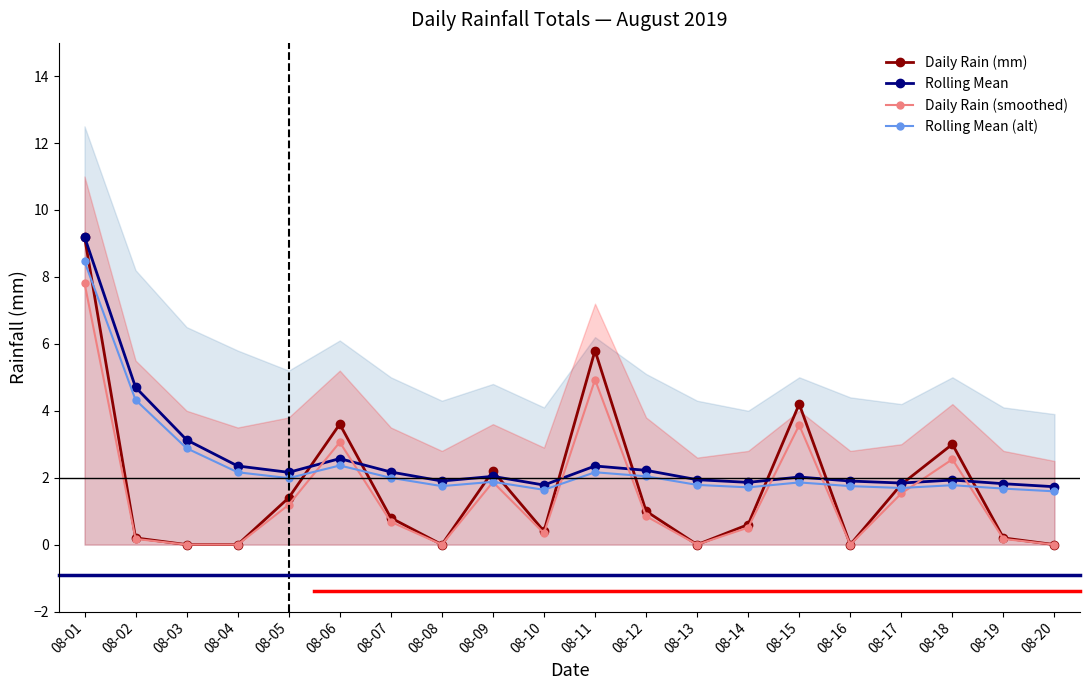

True or false: Daily Rain (smoothed) and Rolling Mean intersect in this chart.

True